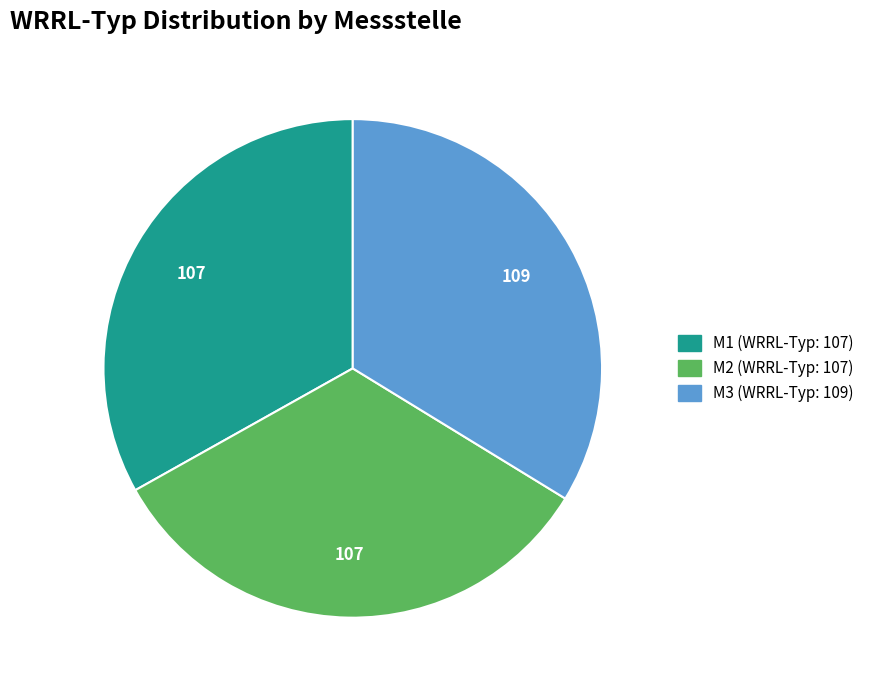

What is the largest slice in the pie chart?

M3